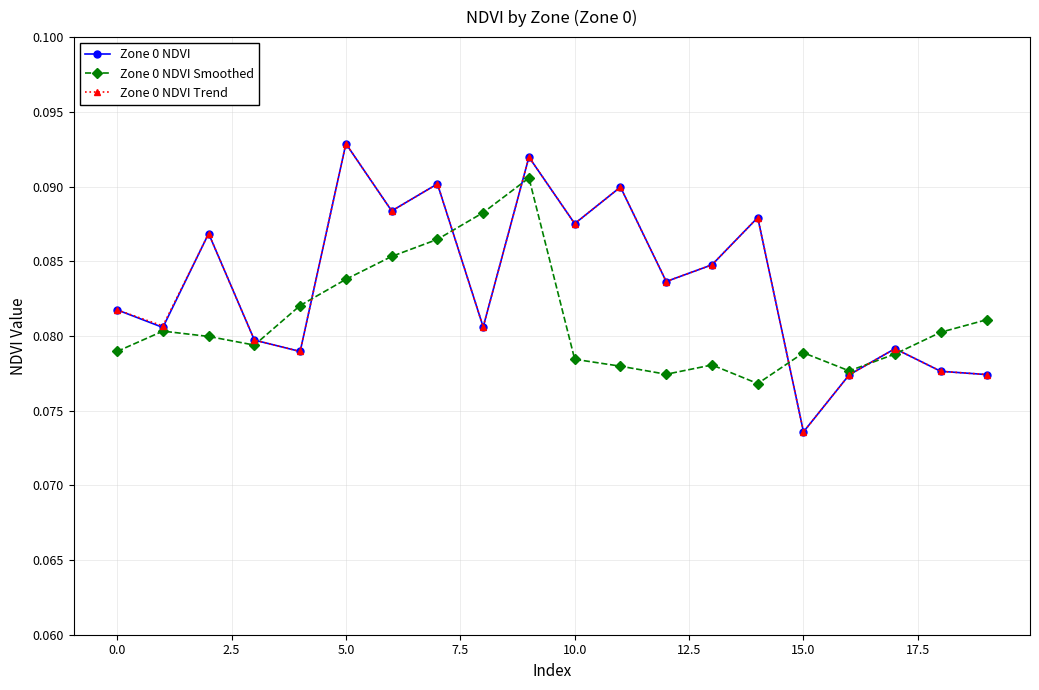

True or false: Zone 0 NDVI Trend has more than 1 points higher than both neighbors.

True